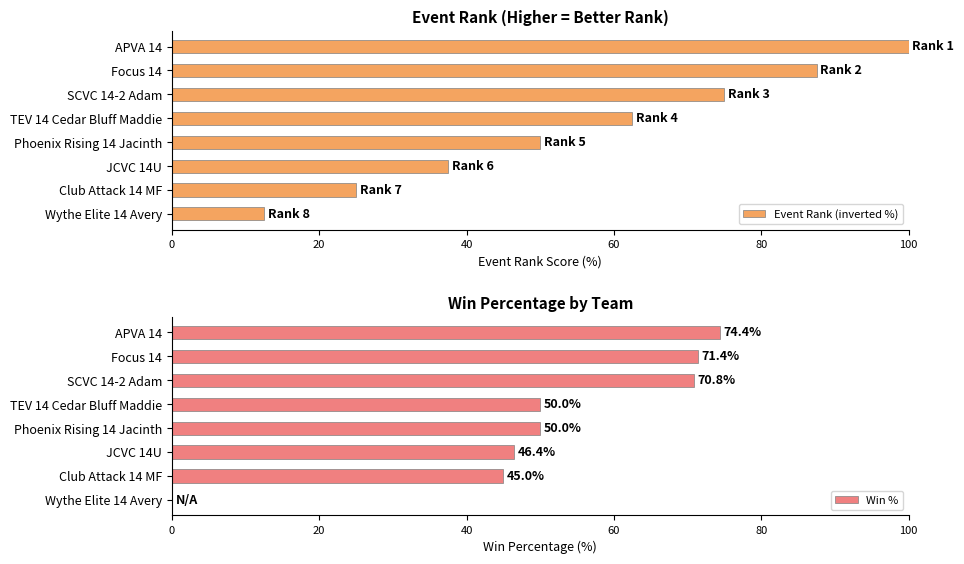

What is the value of the Event Rank (inverted %) bar at the 5th from the left?

50.0